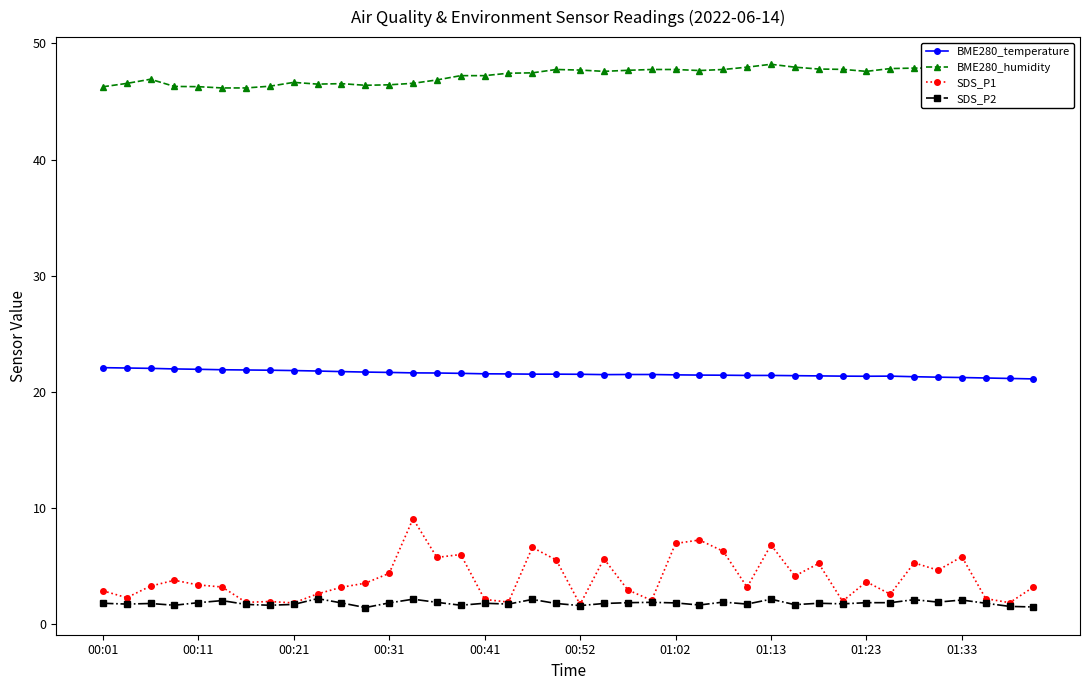

Rank the series by their maximum value, from lowest to highest.

SDS_P2, SDS_P1, BME280_temperature, BME280_humidity